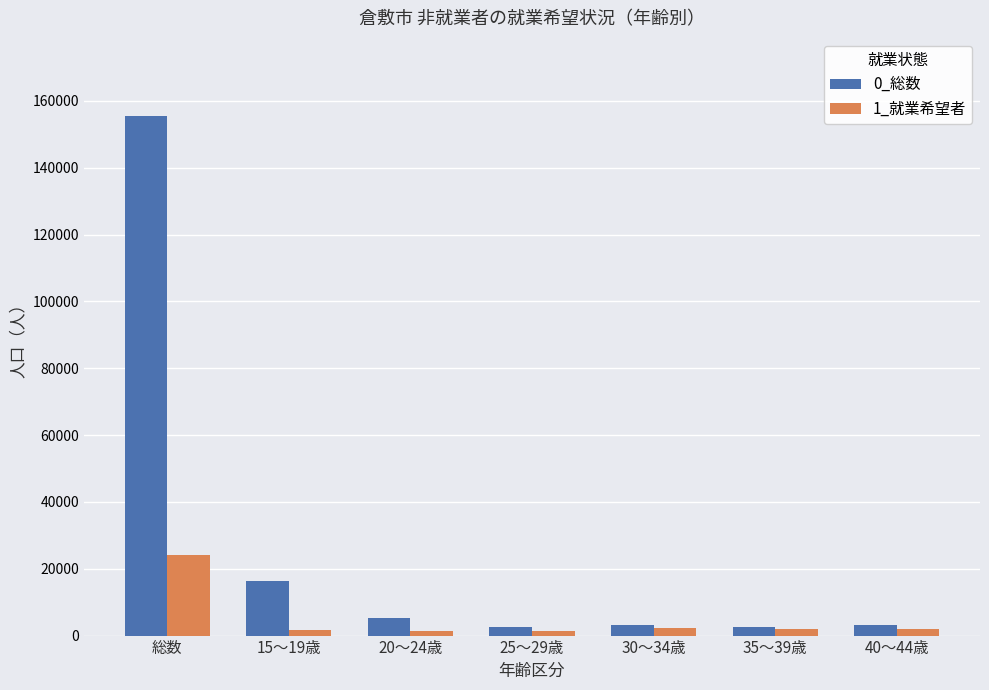

How many data points in 1_就業希望者 are less than 1900?

3